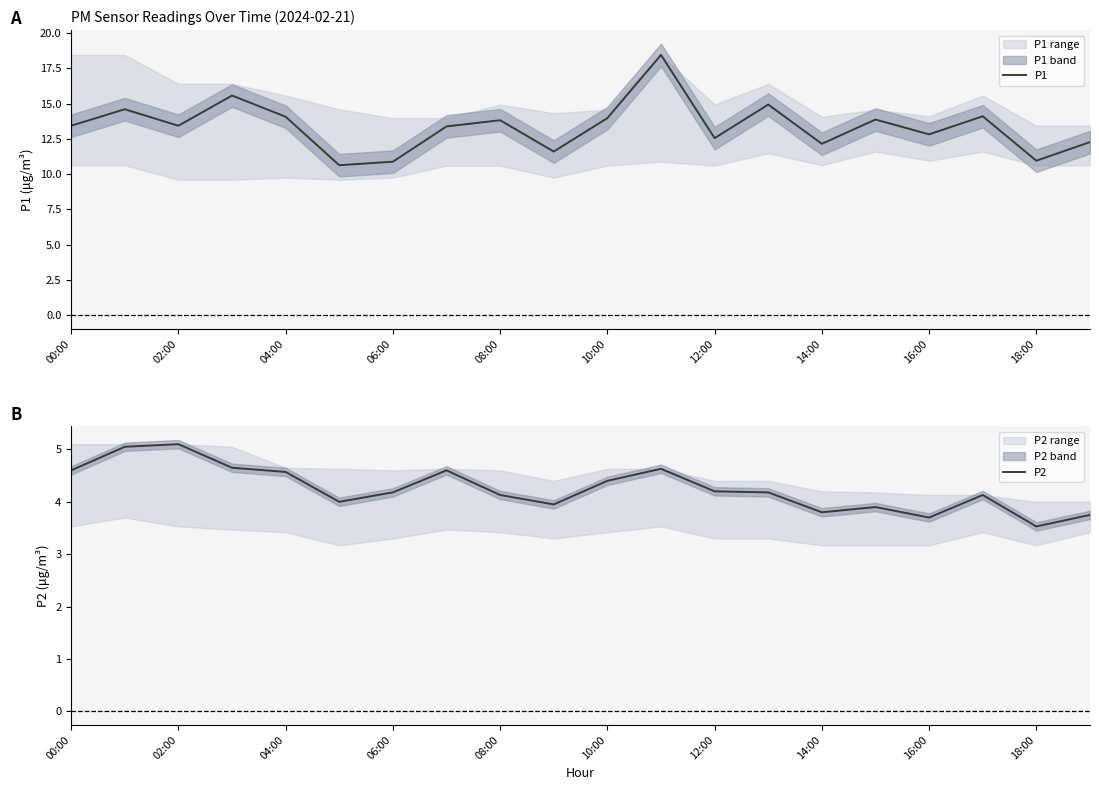

Reading left to right, extract all data points from this chart.

P1: 13.4	14.6	13.4	15.6	14.1	10.6	10.9	13.4	13.8	11.6	14.0	18.4	12.6	14.9	12.2	13.9	12.8	14.1	10.9	12.3
P2: 4.6	5.0	5.1	4.7	4.6	4.0	4.2	4.6	4.1	4.0	4.4	4.6	4.2	4.2	3.8	3.9	3.7	4.1	3.5	3.8